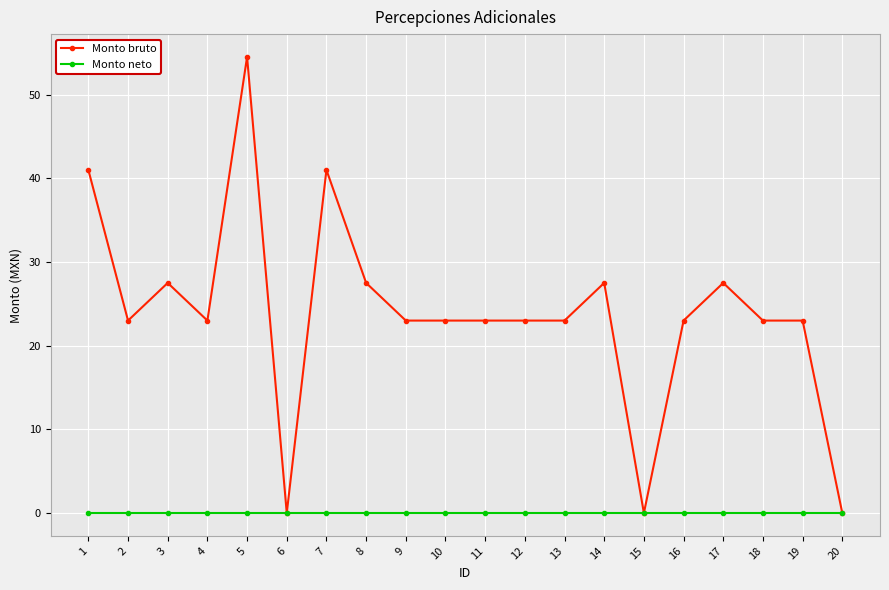

Which series has the largest range (max minus min)?

Monto bruto